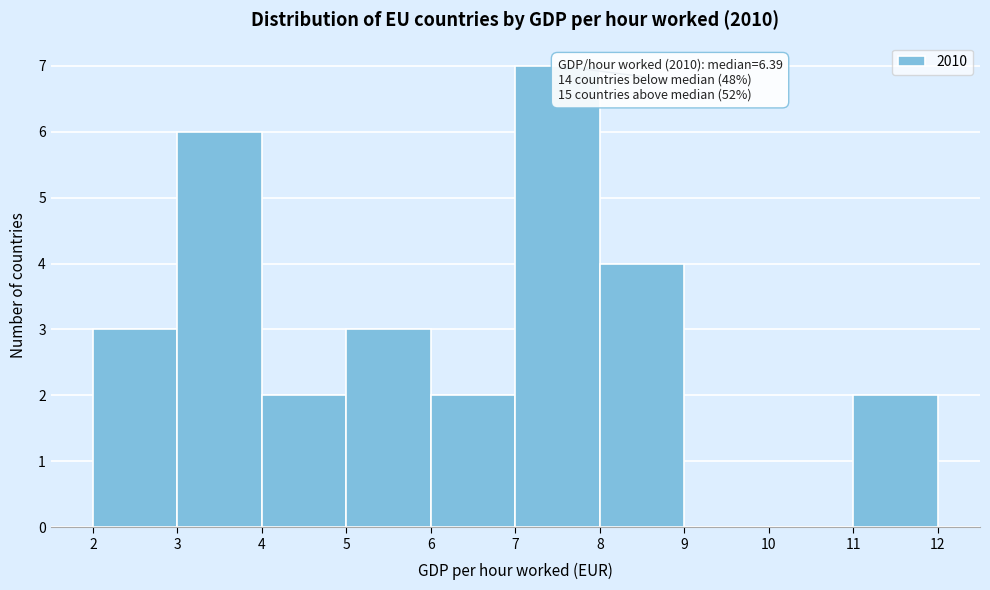

Over which range of the x-axis is the bar tallest?

7 to 8